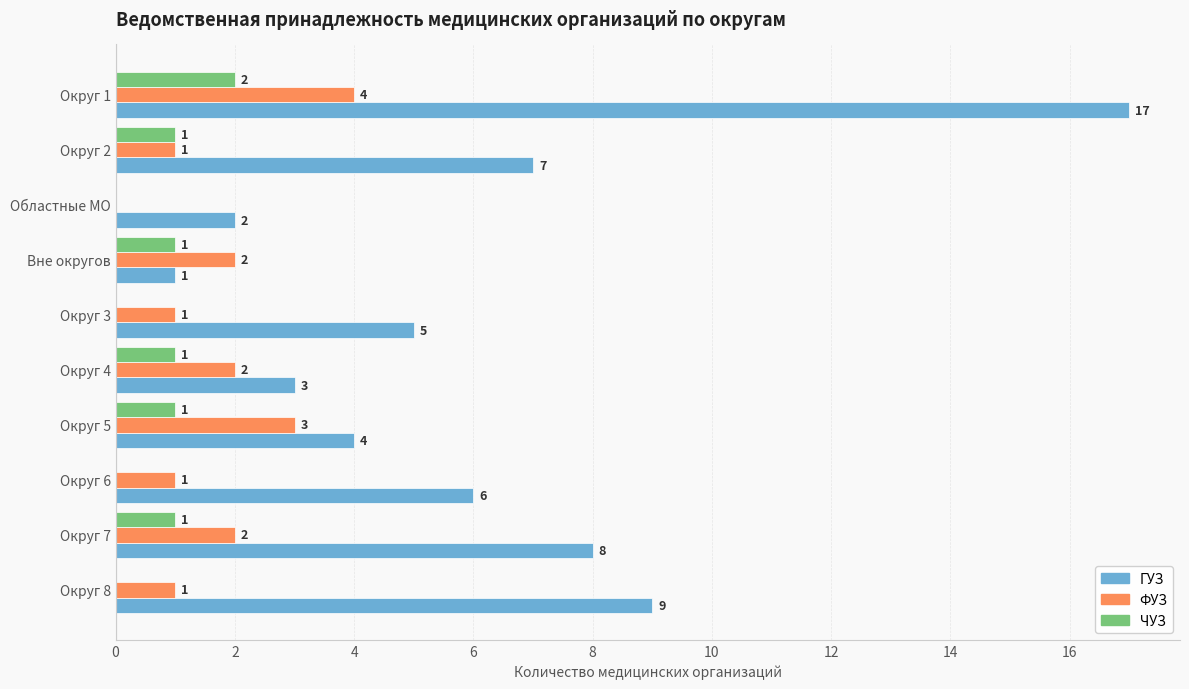

Is the value of ФУЗ at Вне округов greater than the value of ЧУЗ at Округ 7?

Yes